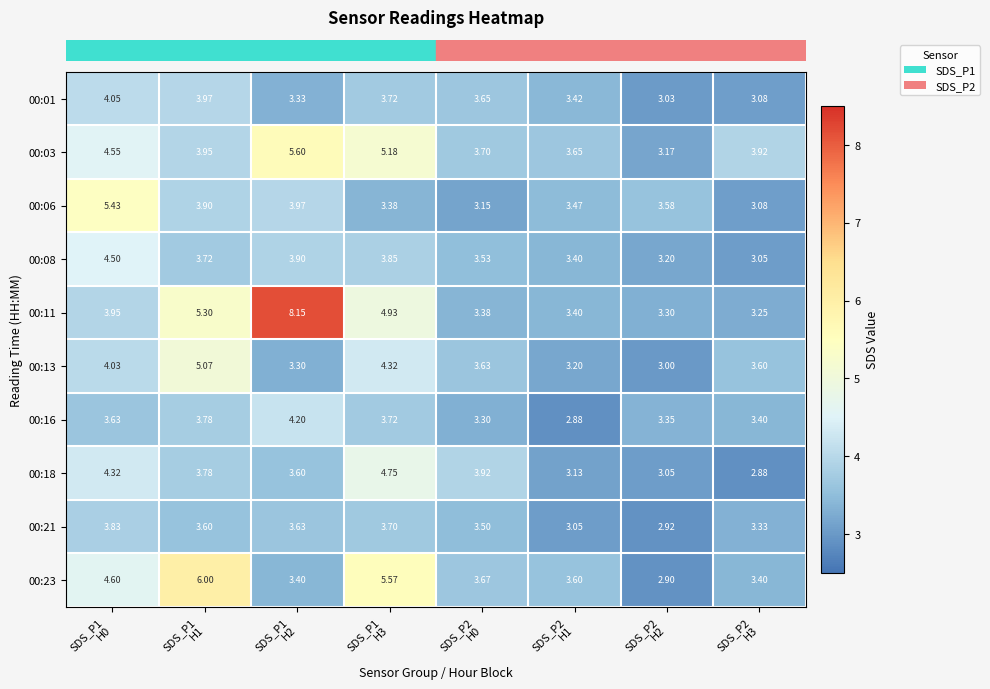

Count the number of categories in the chart.

8